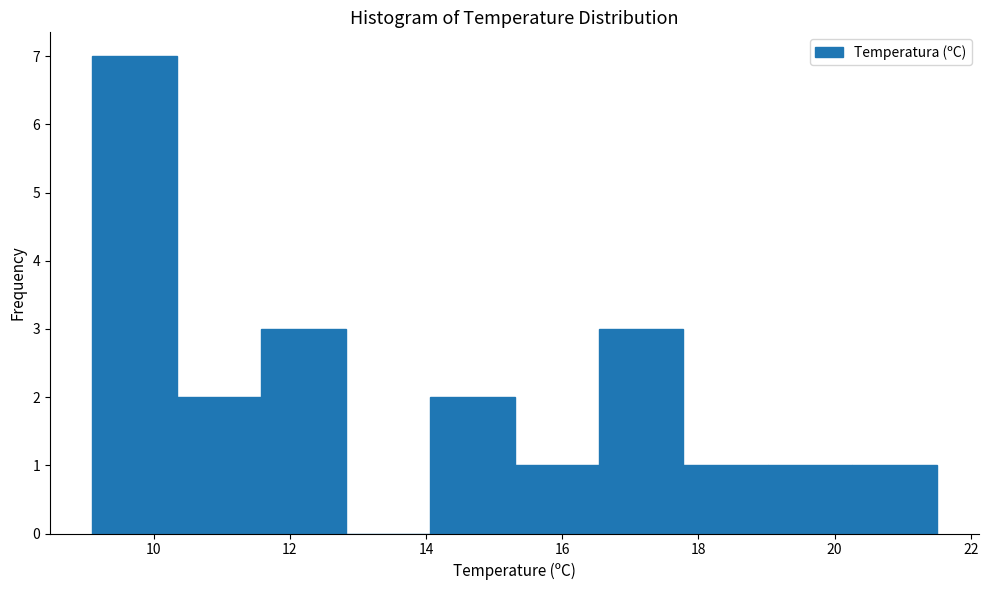

Reading left to right, transcribe this chart: for each bar, give the range it covers on the x-axis and its height. Neither the bar edges nor the heights are printed on the chart, so give them approximately, as read against the axes.

9.10 to 10.34: 7
10.34 to 11.58: 2
11.58 to 12.82: 3
12.82 to 14.06: 0
14.06 to 15.30: 2
15.30 to 16.54: 1
16.54 to 17.78: 3
17.78 to 19.02: 1
19.02 to 20.26: 1
20.26 to 21.50: 1